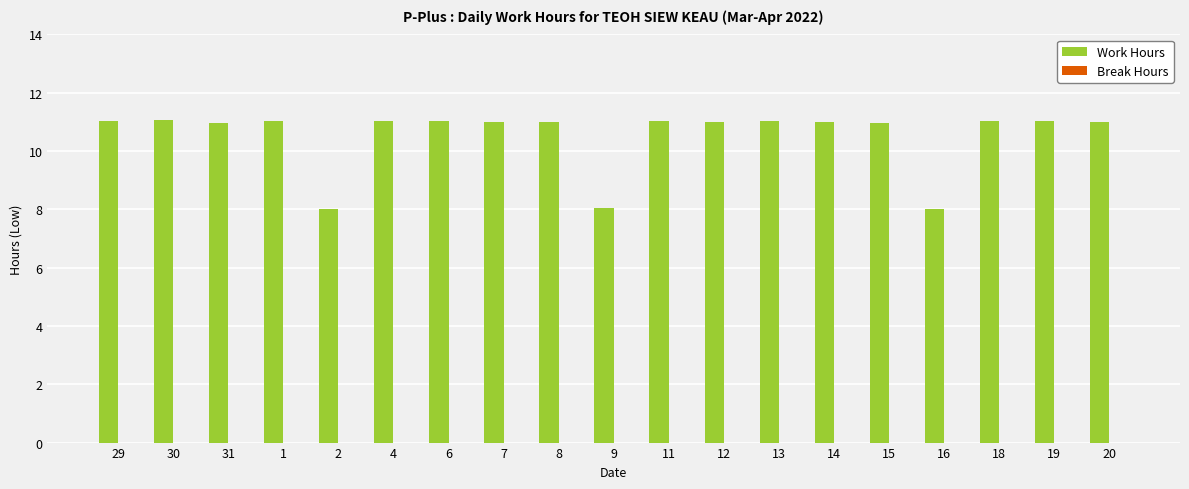

How many series are shown in this chart?

1